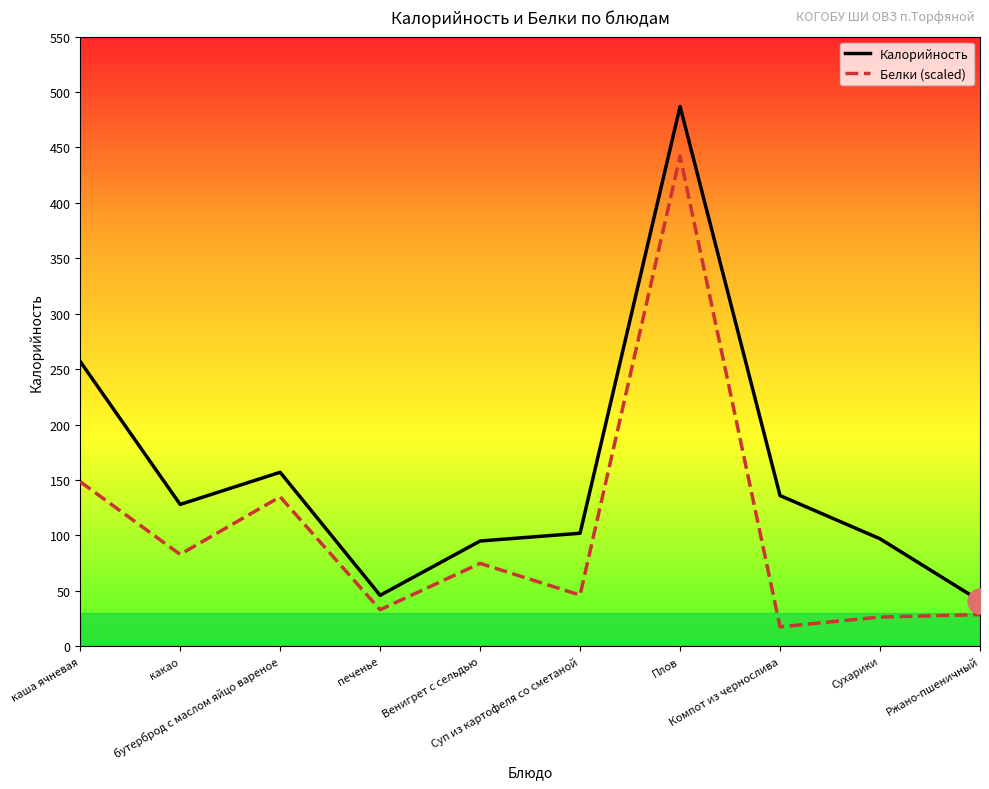

What are all the series names shown in the legend?

Калорийность, Белки (scaled)